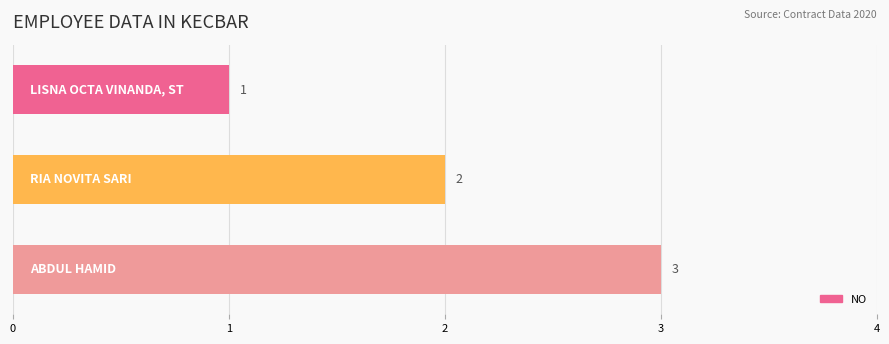

What is the value of the 2nd bar from the top?

2